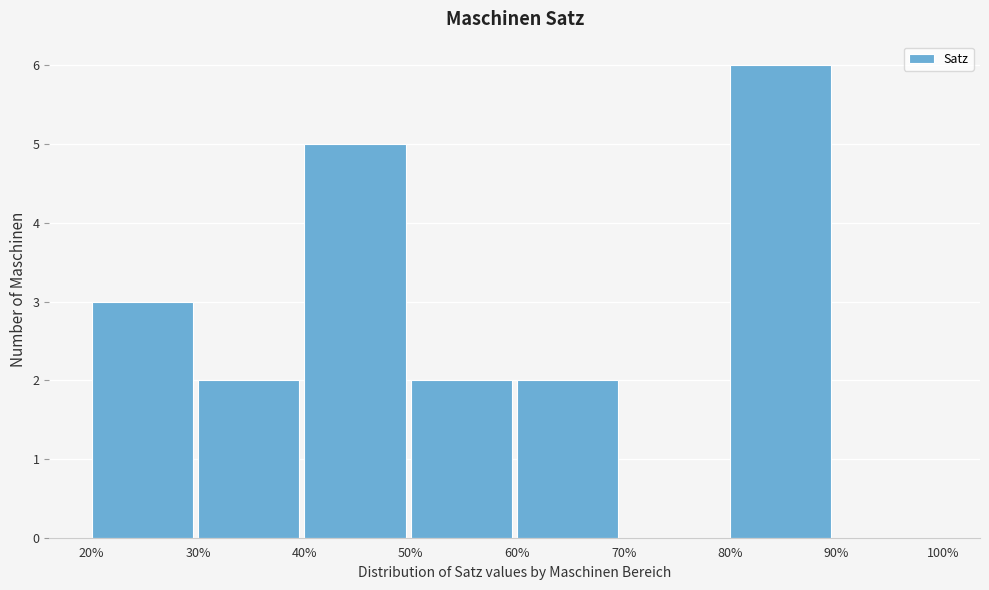

Which range on the x-axis has the tallest bar?

80% to 90%